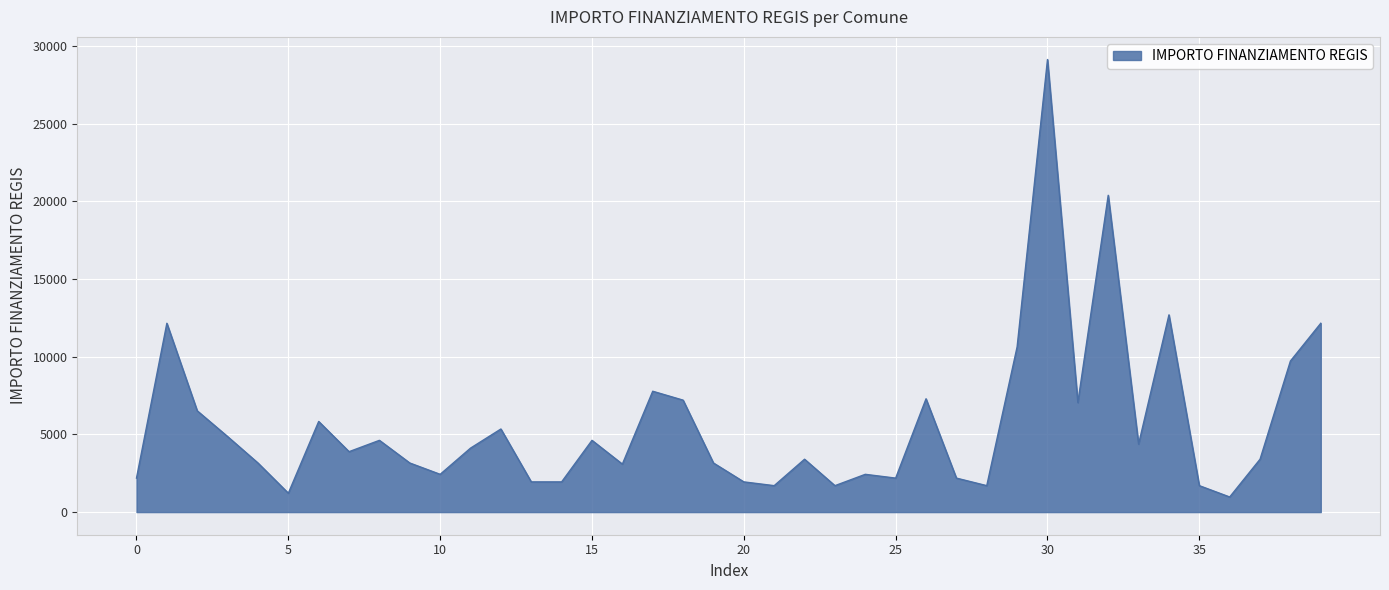

What is the difference between the maximum and minimum values?

28148